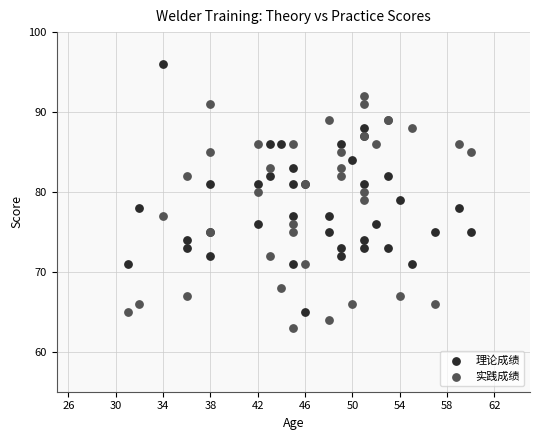

Which series contains the highest Y value?

理论成绩